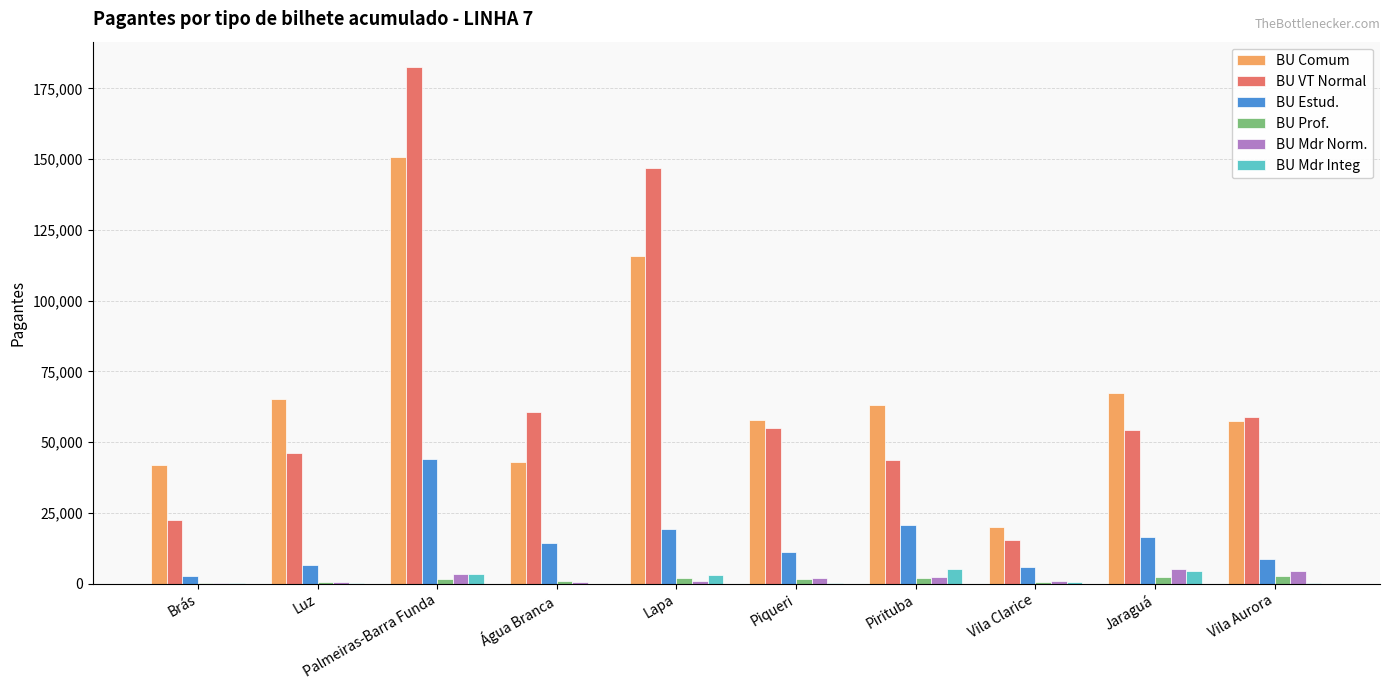

At which label does BU Comum reach its peak?

Palmeiras-Barra Funda